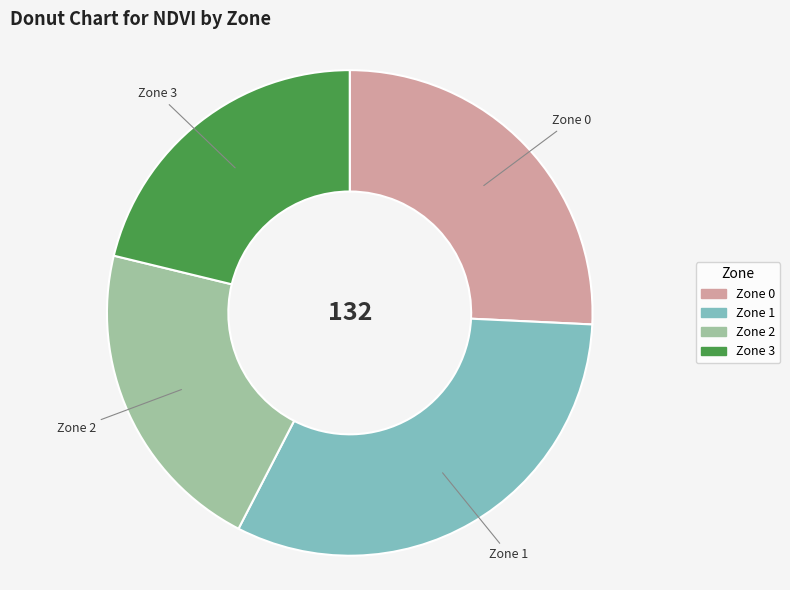

Is it true that Zone 0 is 37% of the pie?

False